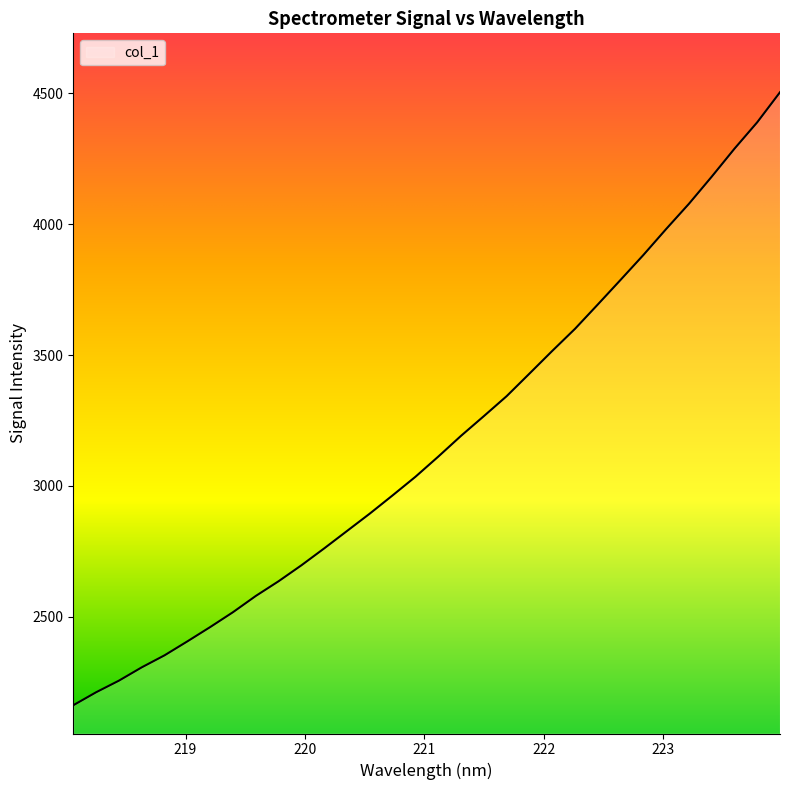

Count the number of values greater than 3111.

16